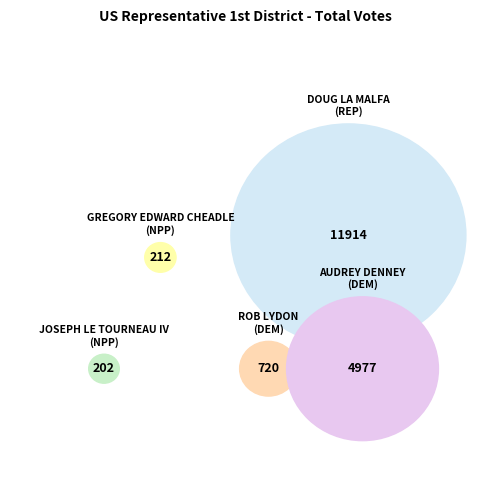

True or false: GREGORY EDWARD CHEADLE (NPP) accounts for 11% of the total.

False